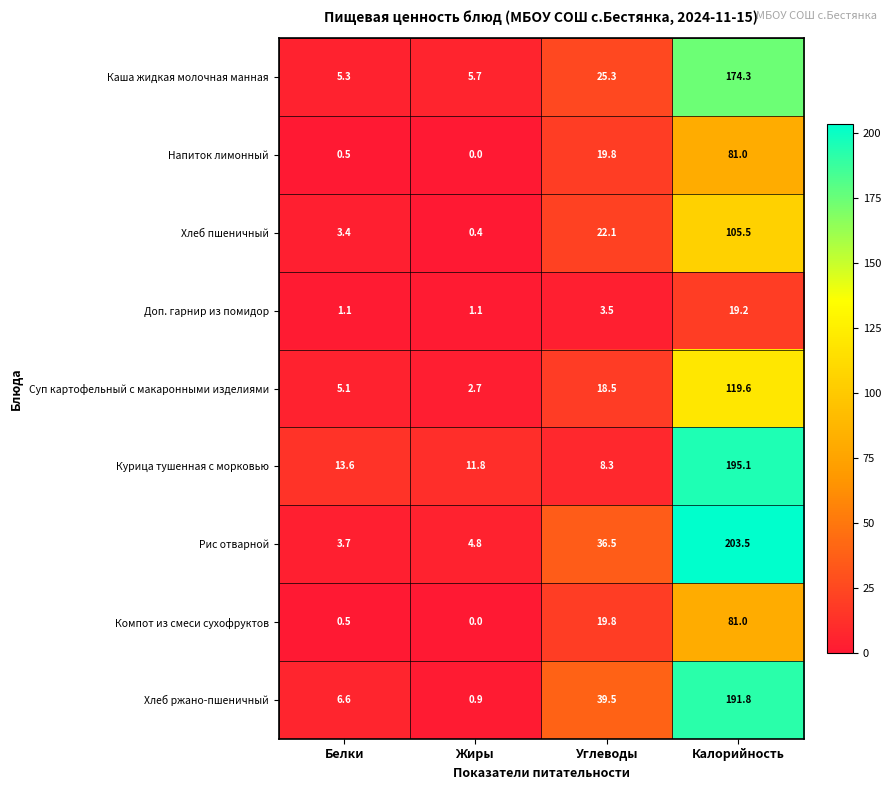

At how many categories does at least one series exceed 61?

1